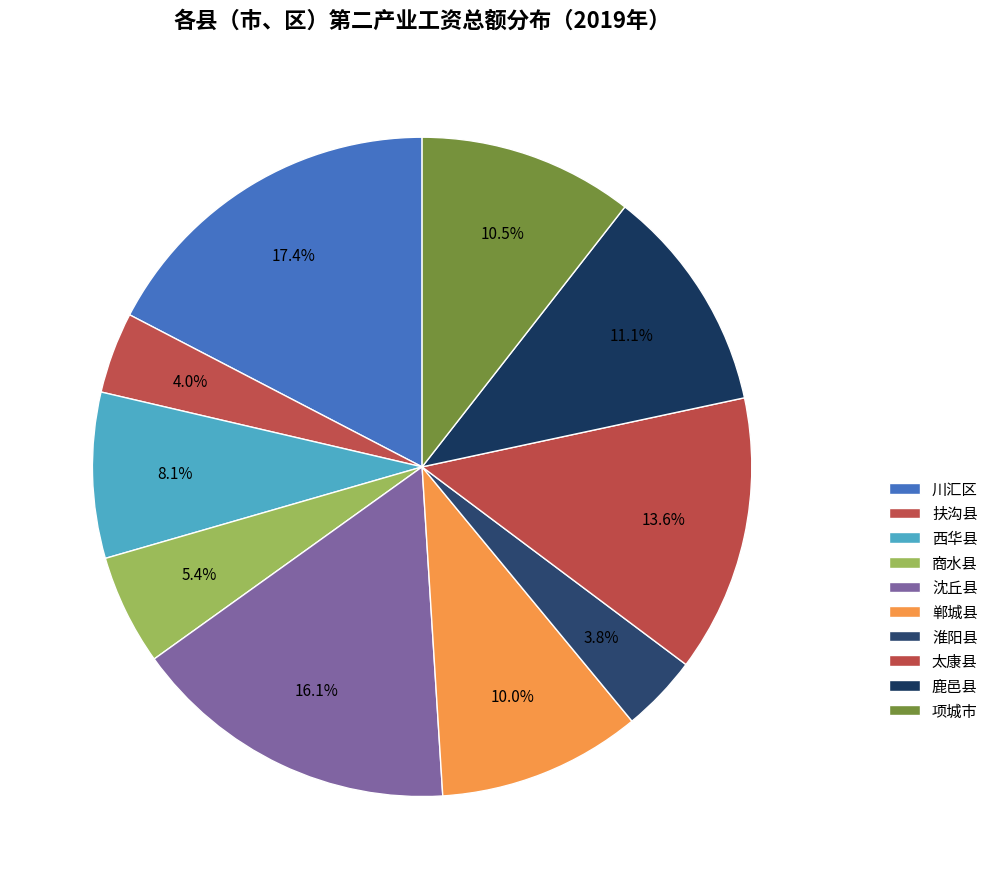

Is 鹿邑县 the majority of the pie?

No